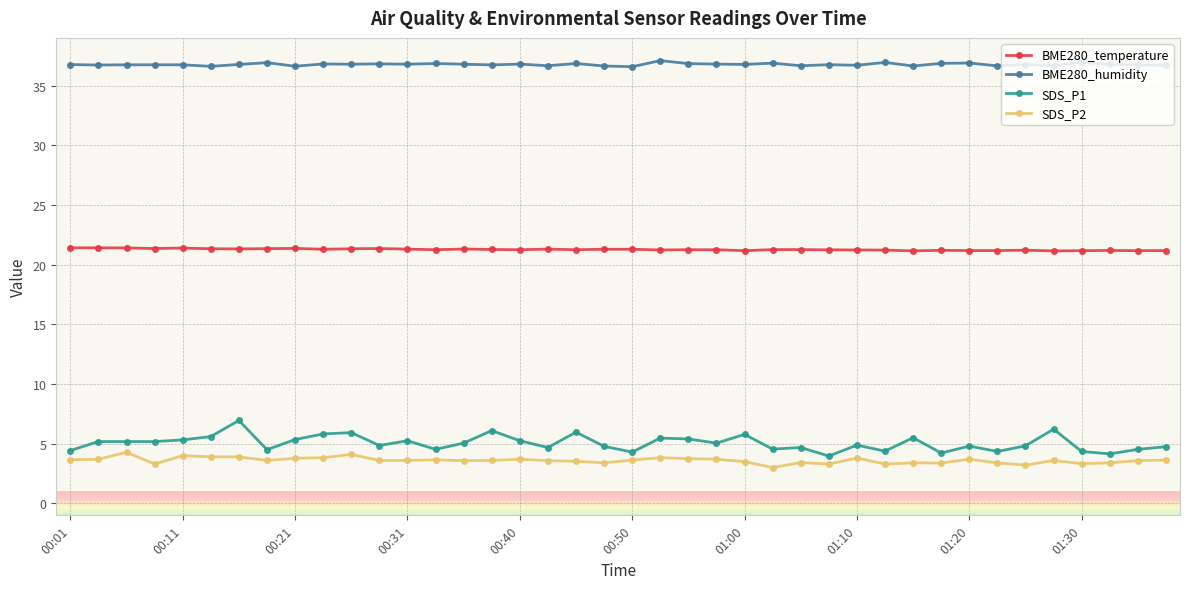

What is the value of the SDS_P1 point at the 19th from the left?

6.0